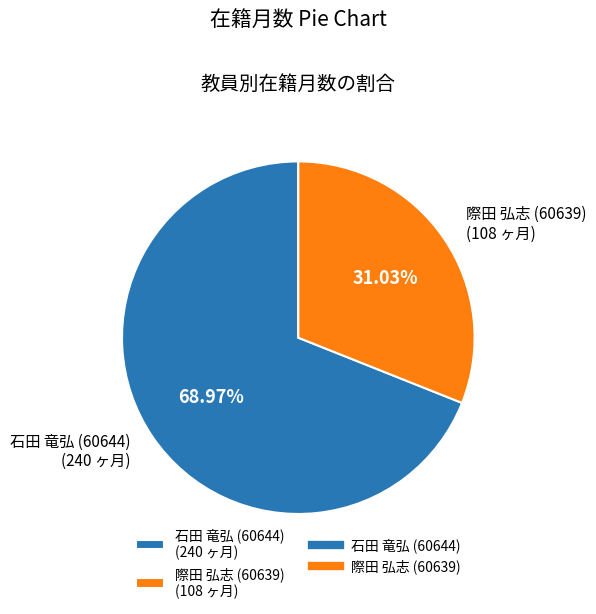

Combined, what portion of the pie is 際田 弘志 (60639) and 石田 竜弘 (60644)?

100.0%